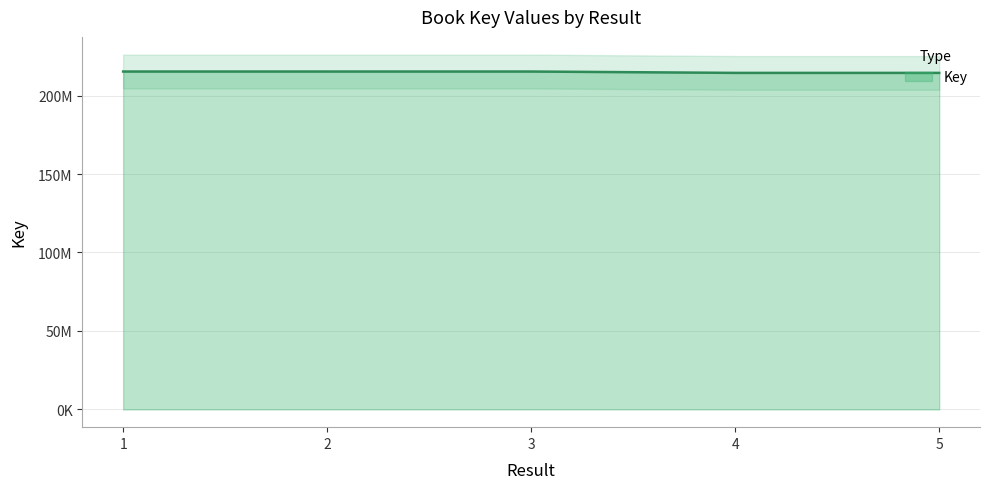

Which label corresponds to the smallest value in the chart?

4